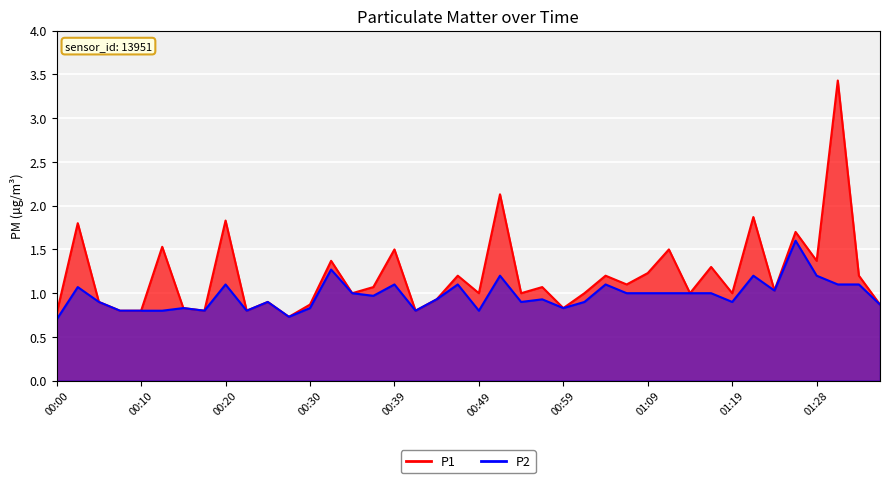

What is the difference between the P1 values at 01:06 and 01:26?

0.6